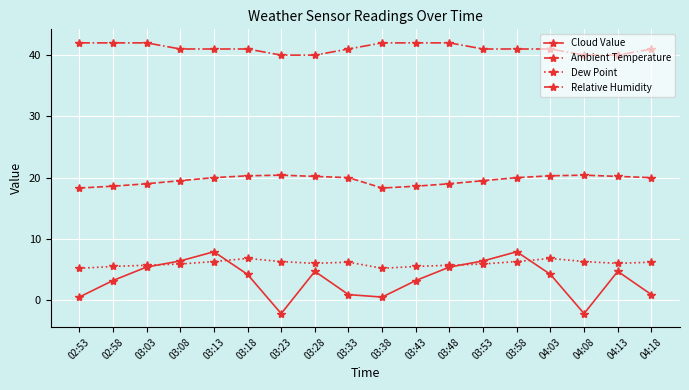

How many series are shown in this chart?

4